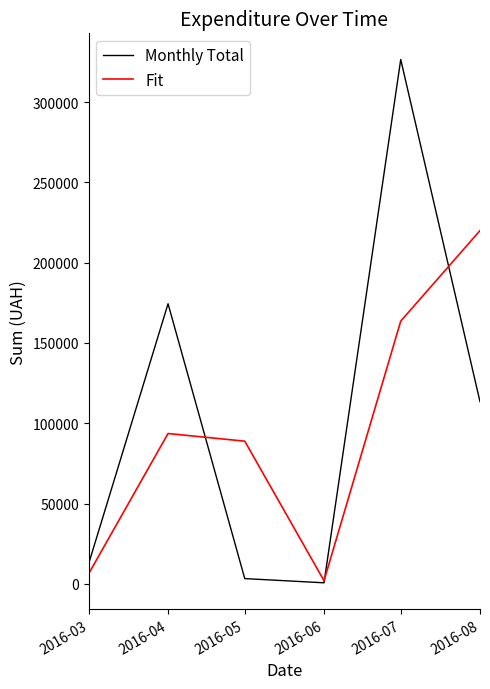

The value of Fit at 2016-05 is 88830.1. True or false?

True